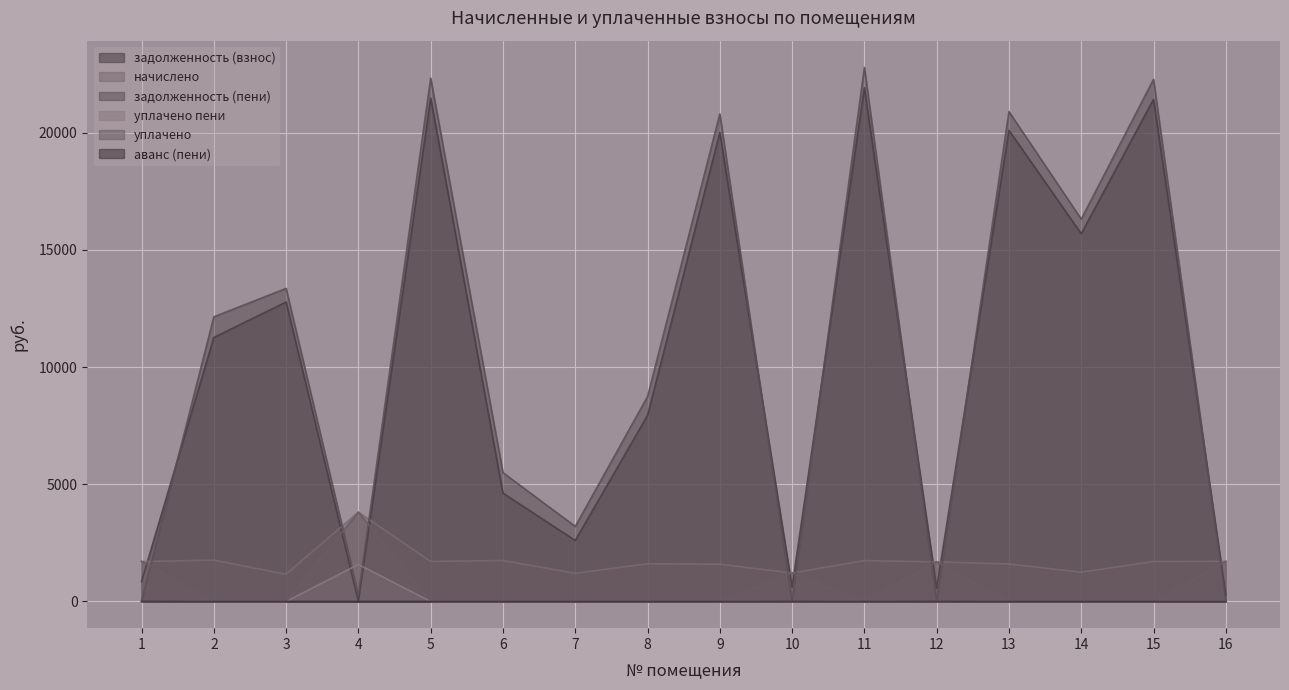

What is the sum of the уплачено пени values at 5 and 16?

0.1